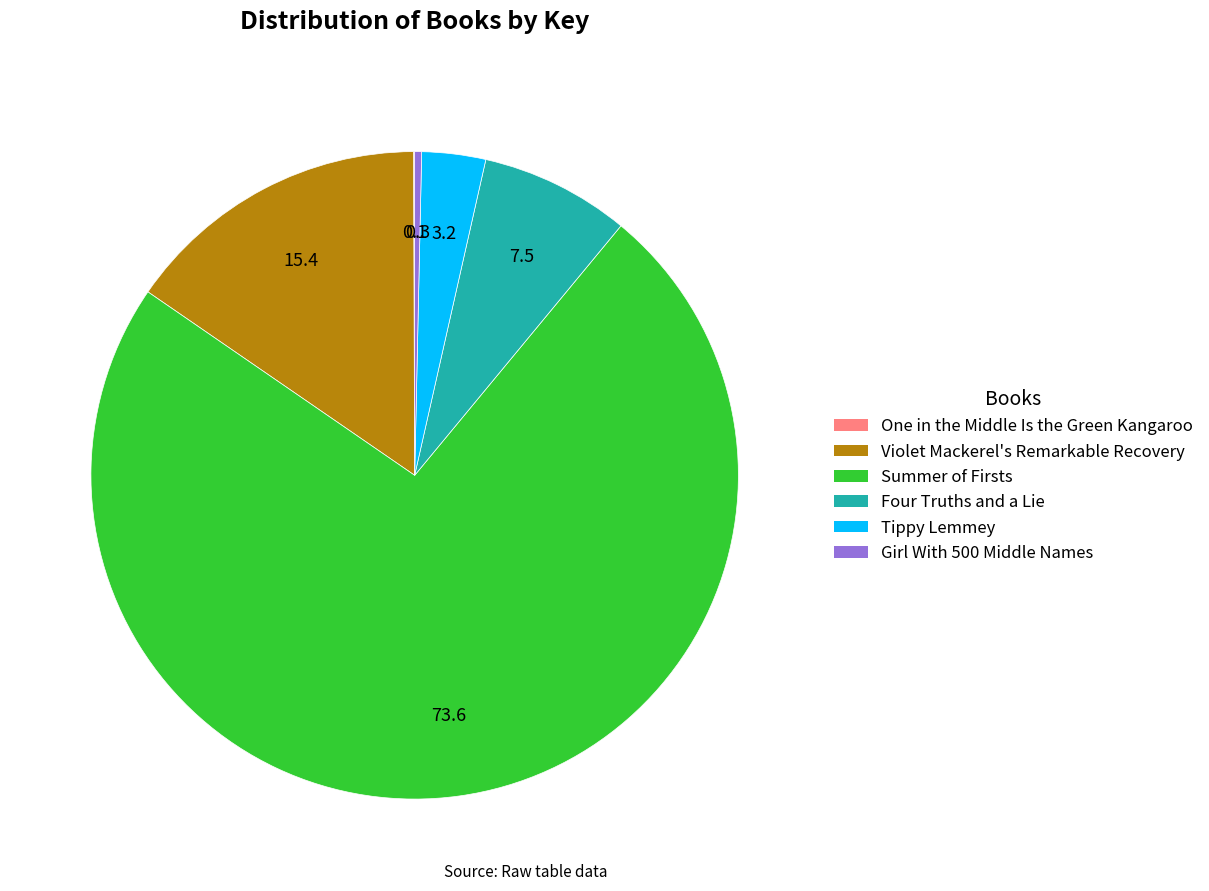

Is the sum of Four Truths and a Lie and Summer of Firsts greater than half?

Yes